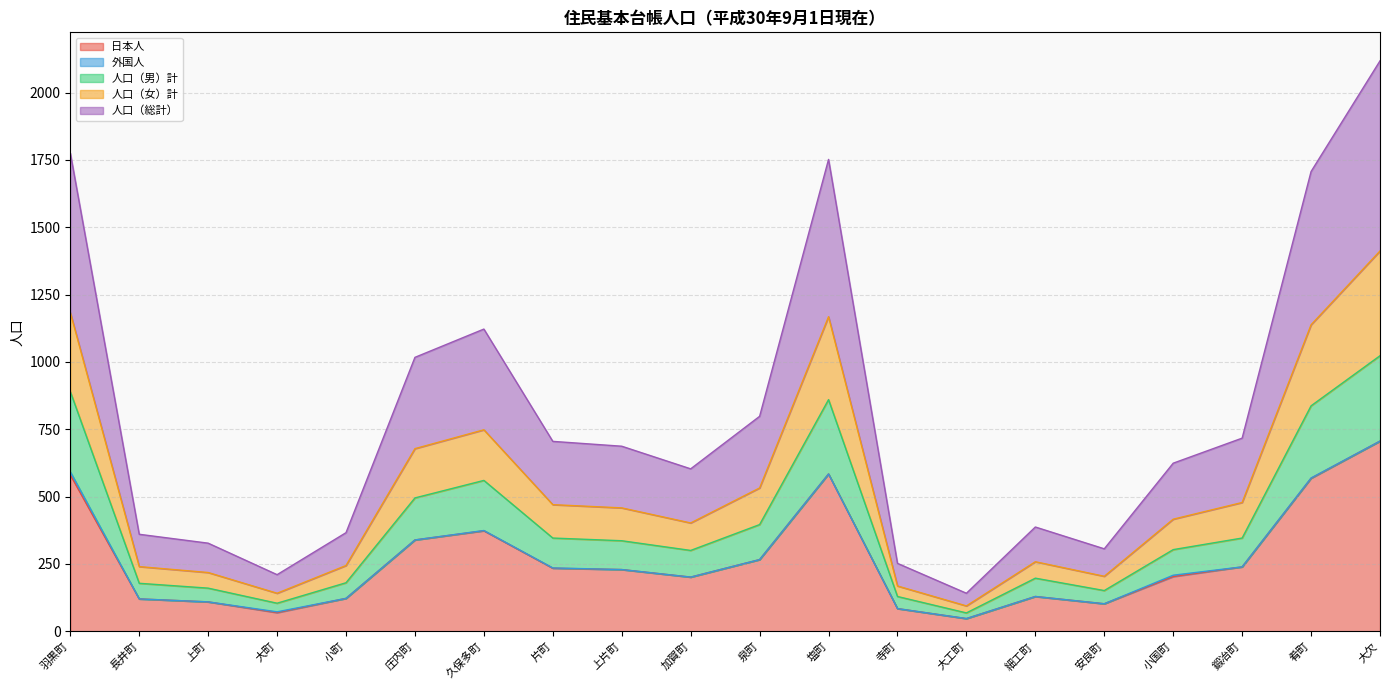

What is the approximate value of 日本人 at 細工町?

129